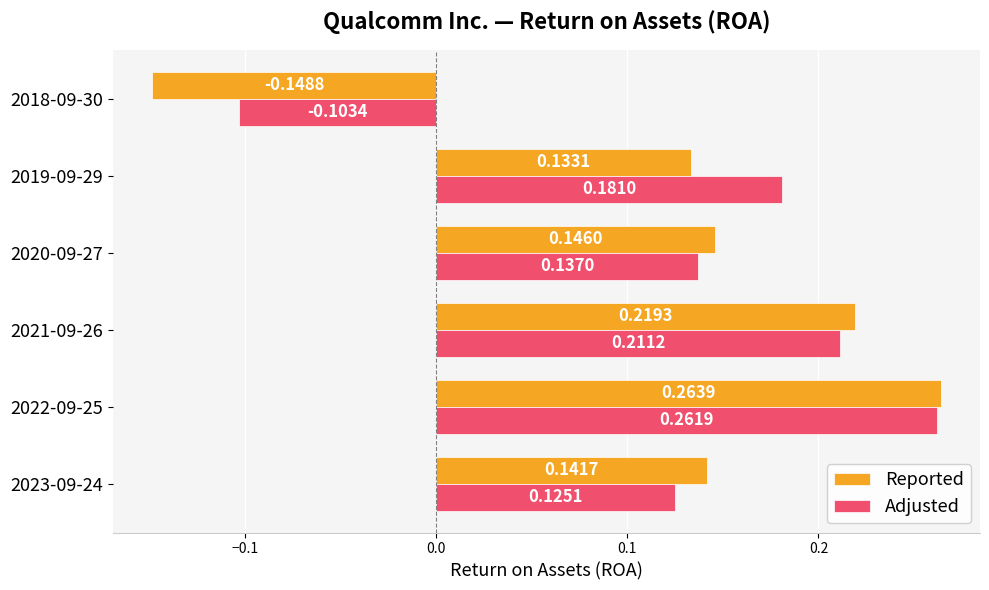

Rank the series by their average value, from lowest to highest.

Reported, Adjusted